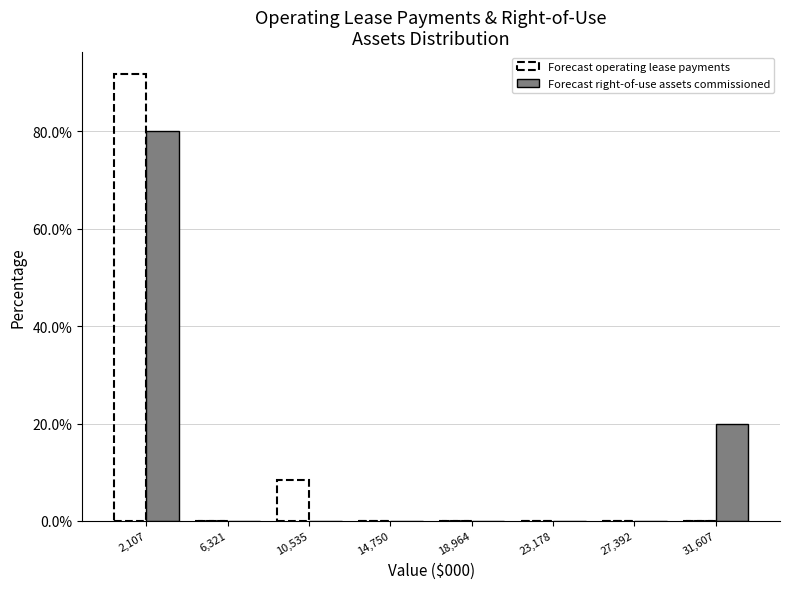

What is the height of the Forecast operating lease payments bar covering 8500 to 12500 on the x-axis? Neither the bar edges nor the heights are printed on the chart, so give them approximately, as read against the axes.

8